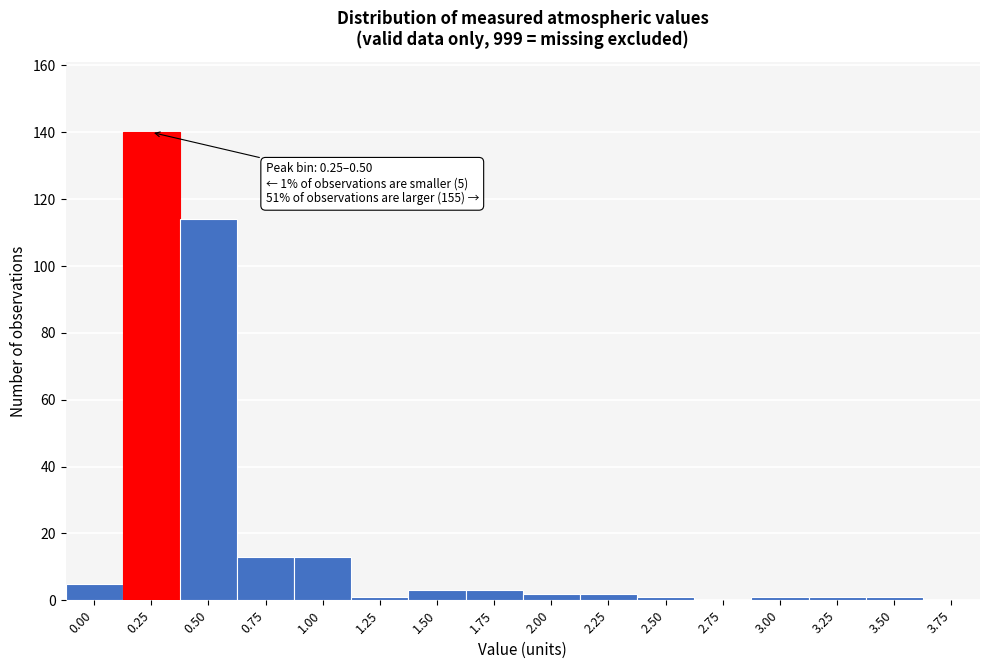

Reading right to left, list all the values displayed in this chart.

3.75=0	3.50=1	3.25=1	3.00=1	2.75=0	2.50=1	2.25=2	2.00=2	1.75=3	1.50=3	1.25=1	1.00=13	0.75=13	0.50=114	0.25=140	0.00=5